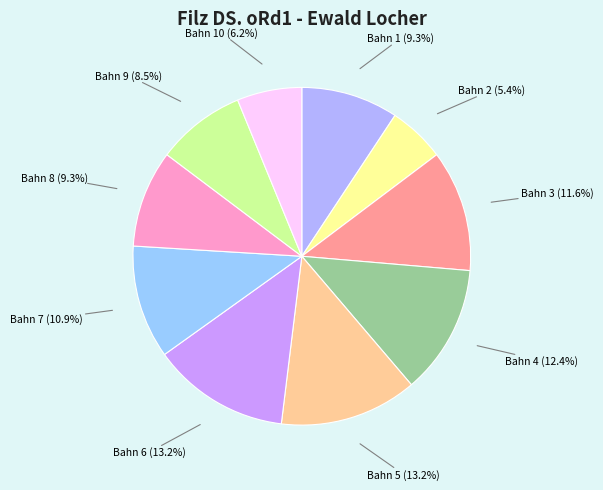

What is the ratio of the value at Bahn 9 to the value at Bahn 7?

0.8